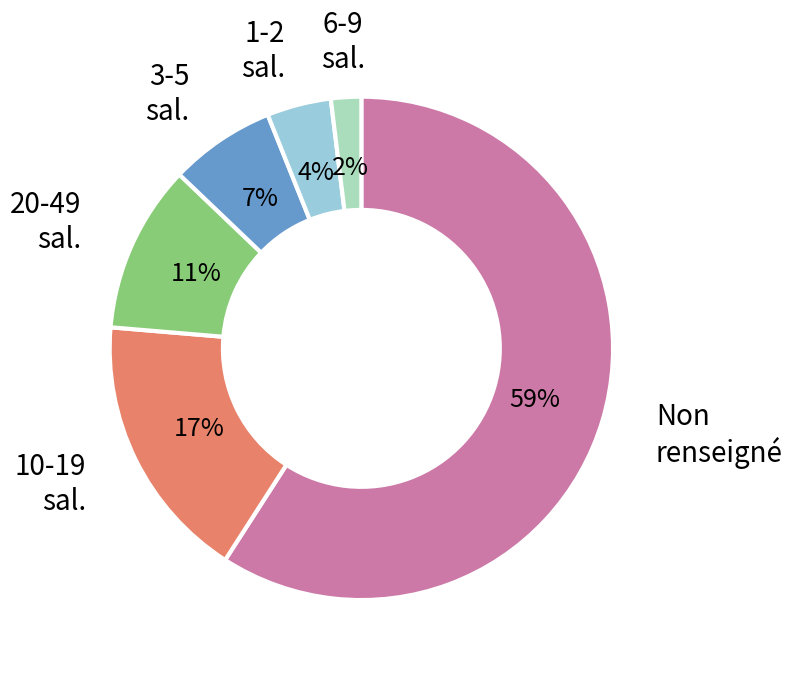

Does any single category account for the majority?

Yes